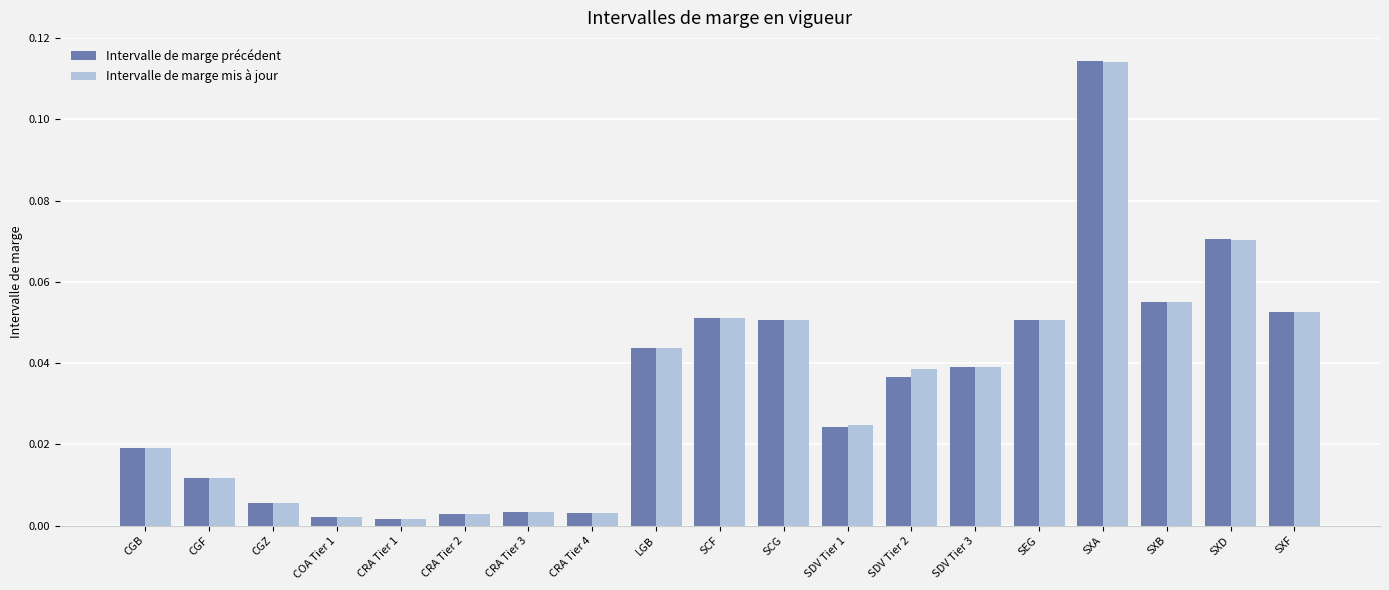

What is the sum of all Intervalle de marge mis à jour values?

0.6